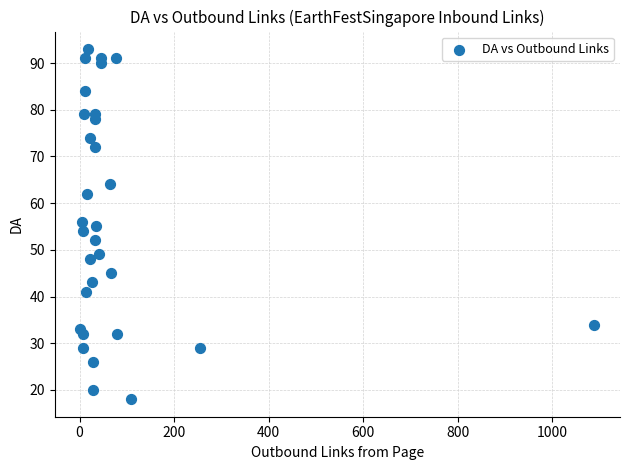

What is the range of X values (max minus min)?

1087